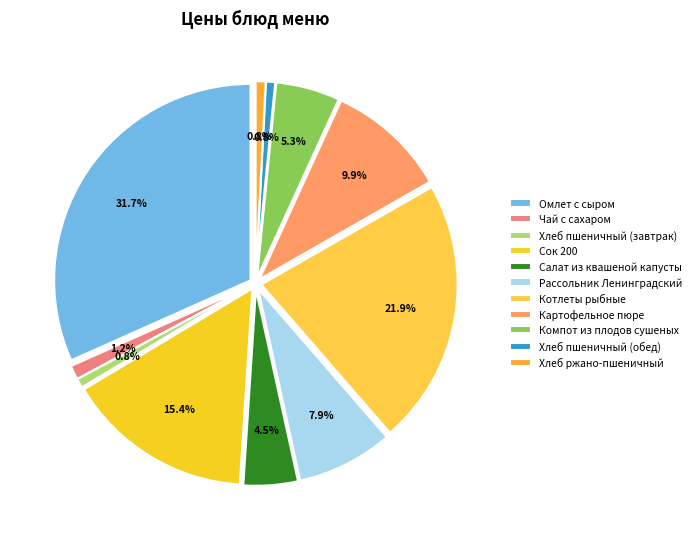

How many slices are in this pie chart?

11